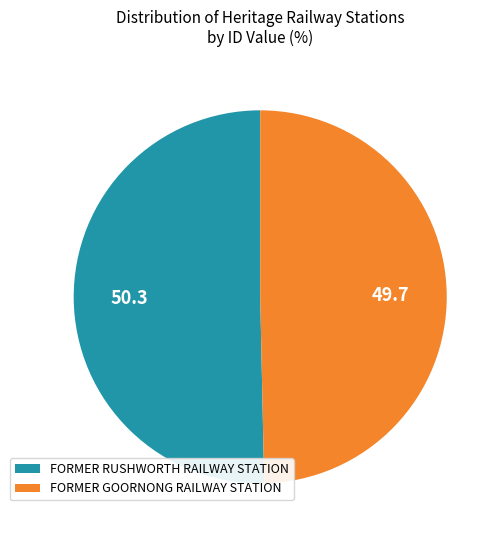

Count the number of slices in the pie.

2